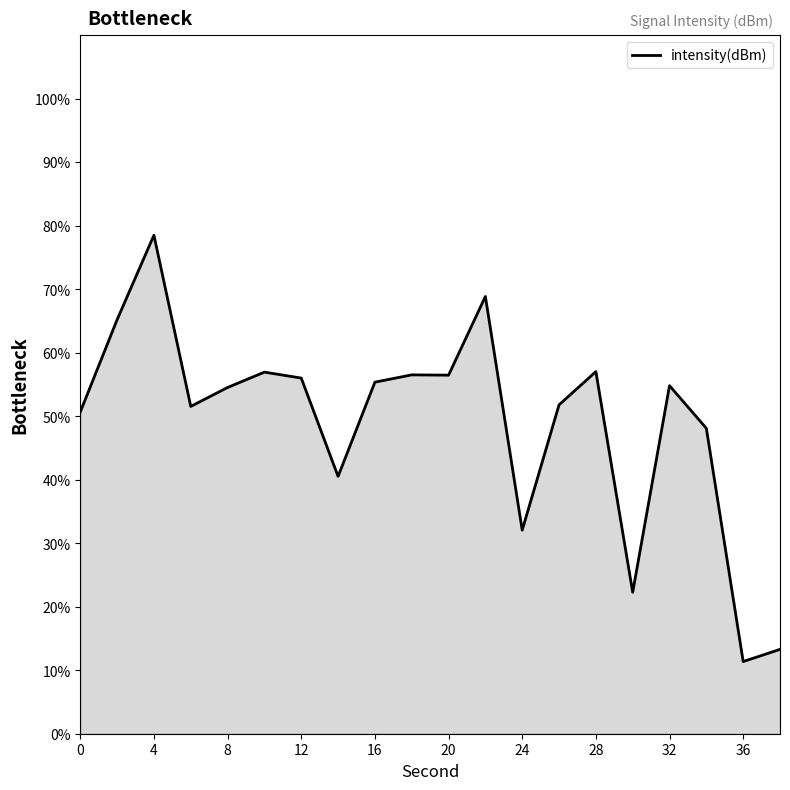

How many lines are shown in the chart?

1